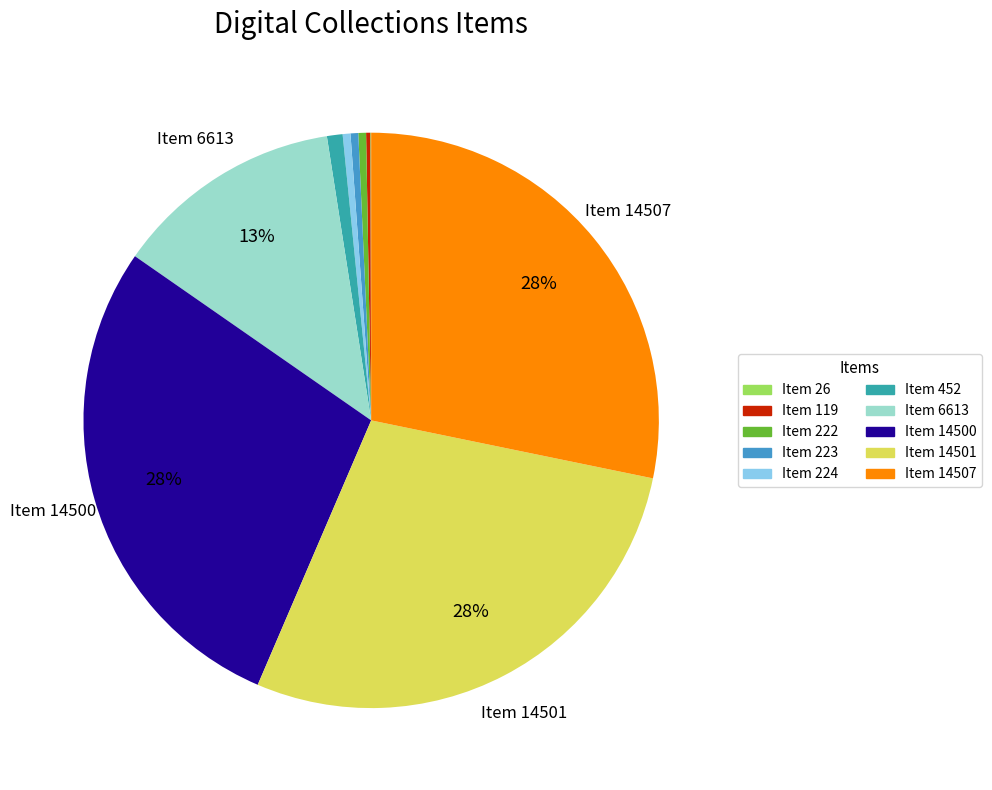

To the nearest percent, what is the average slice percentage?

10%